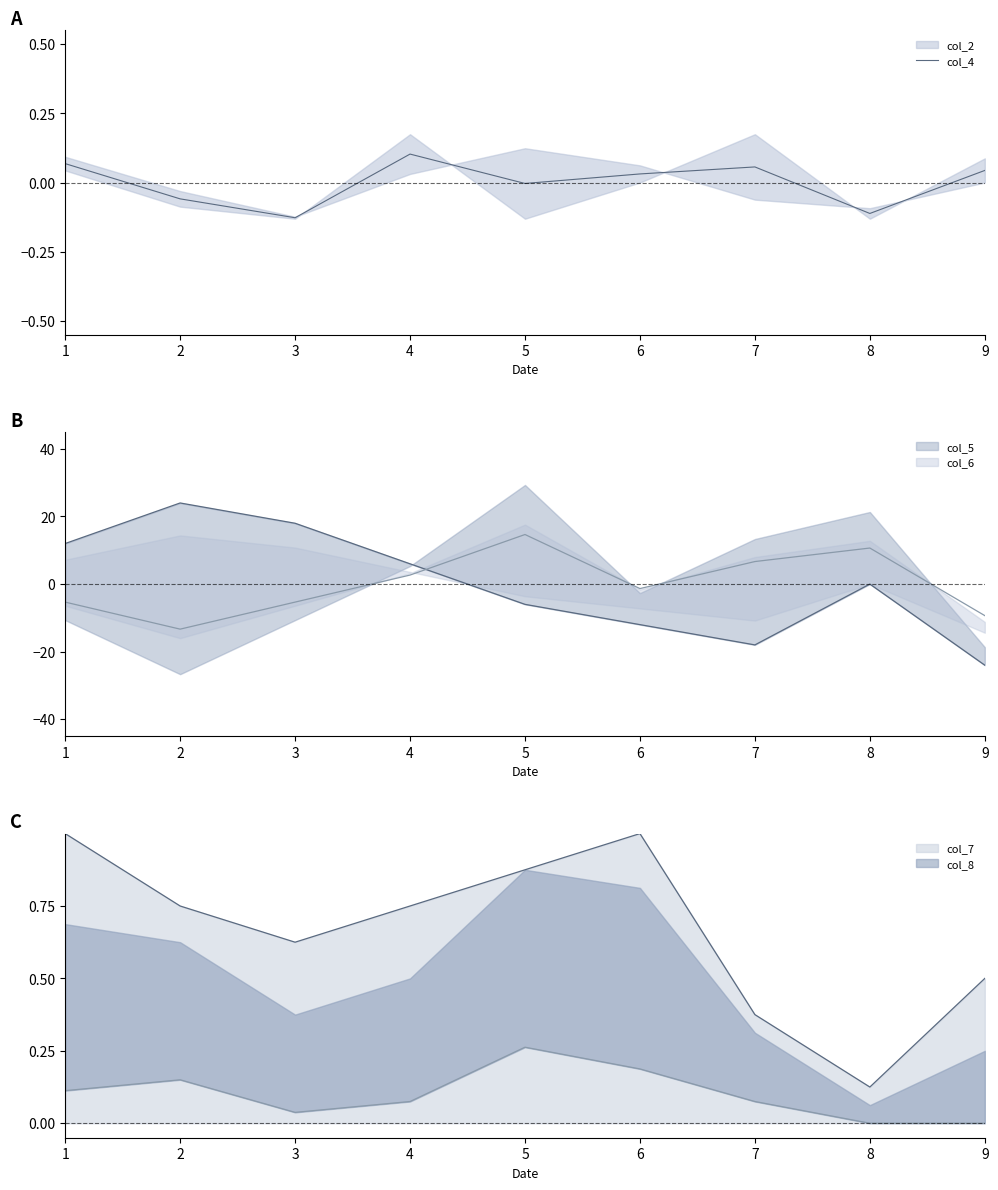

Is this an area chart (filled region under the line)?

No